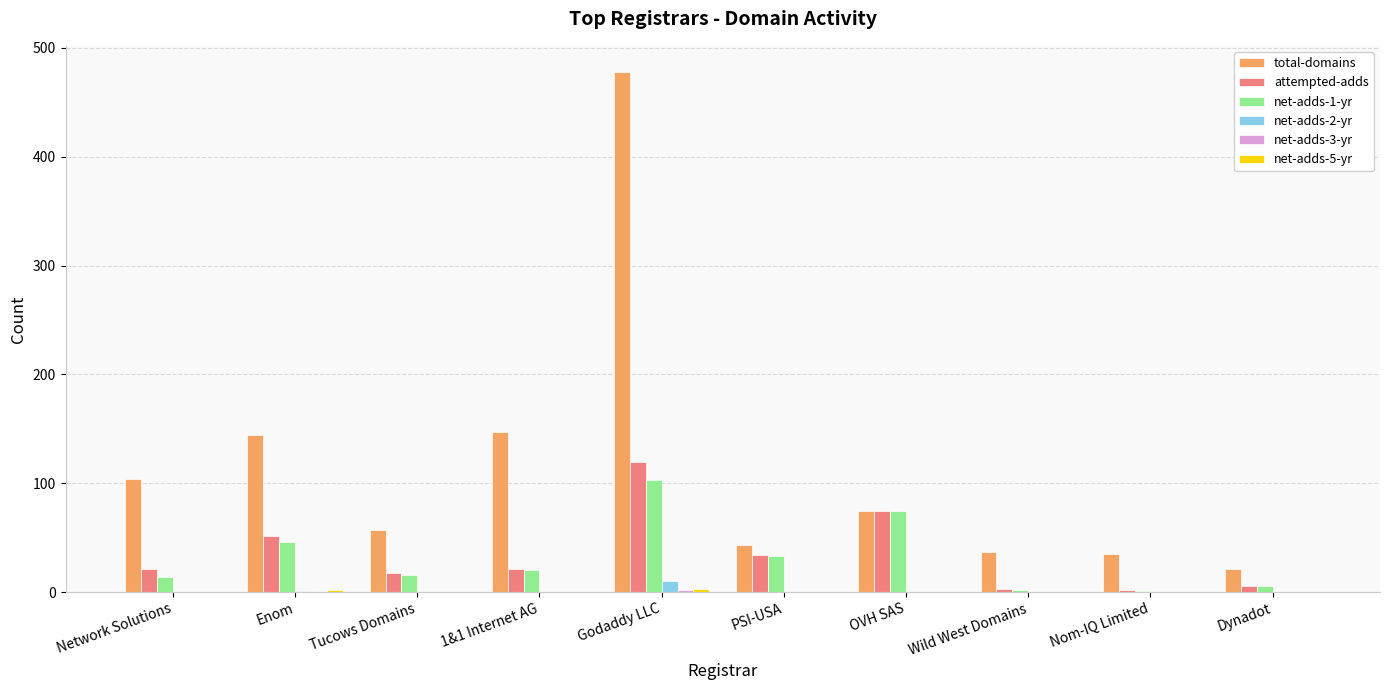

Count the number of data series in this chart.

6